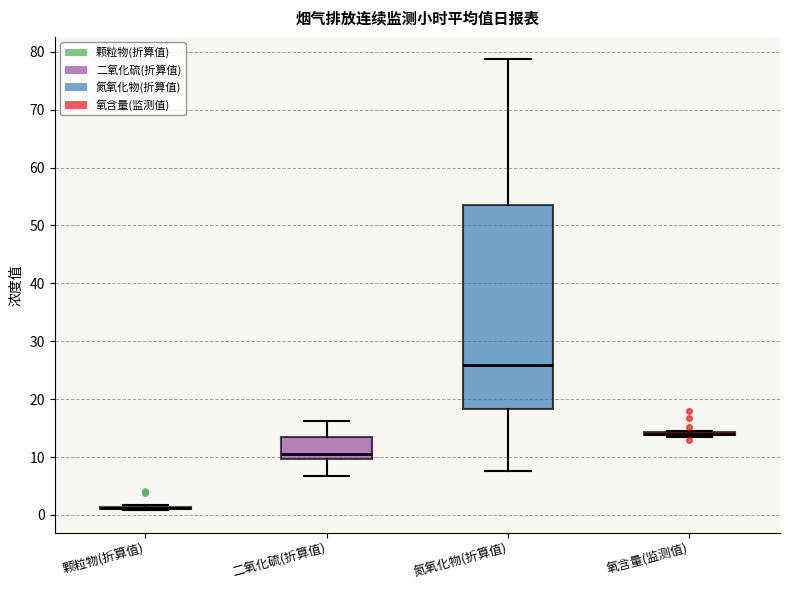

Comparing the boxes themselves (not the whiskers), which one is the tallest?

氮氧化物(折算值)